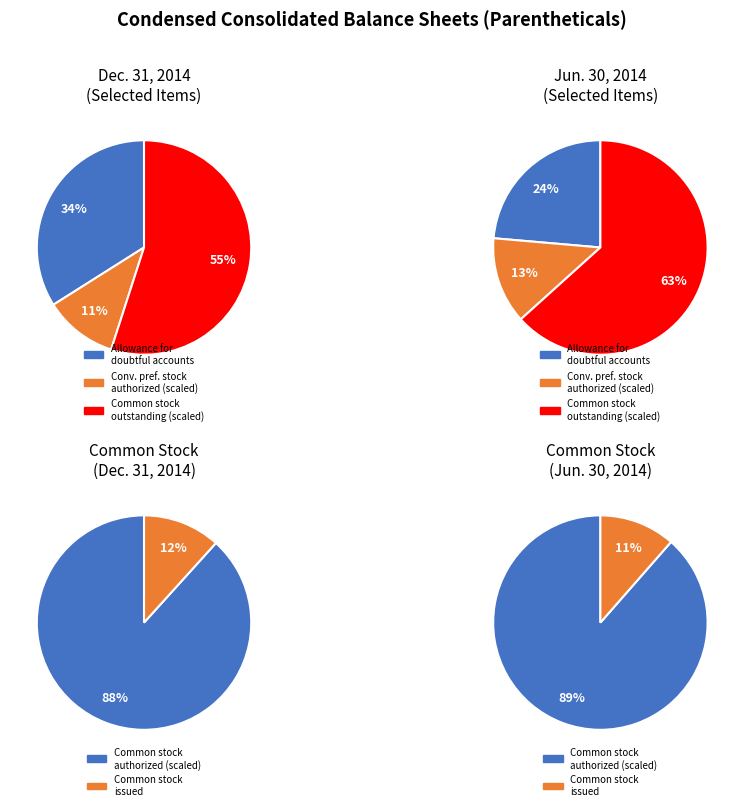

What is the largest slice in the pie chart?

Common stock shares authorized